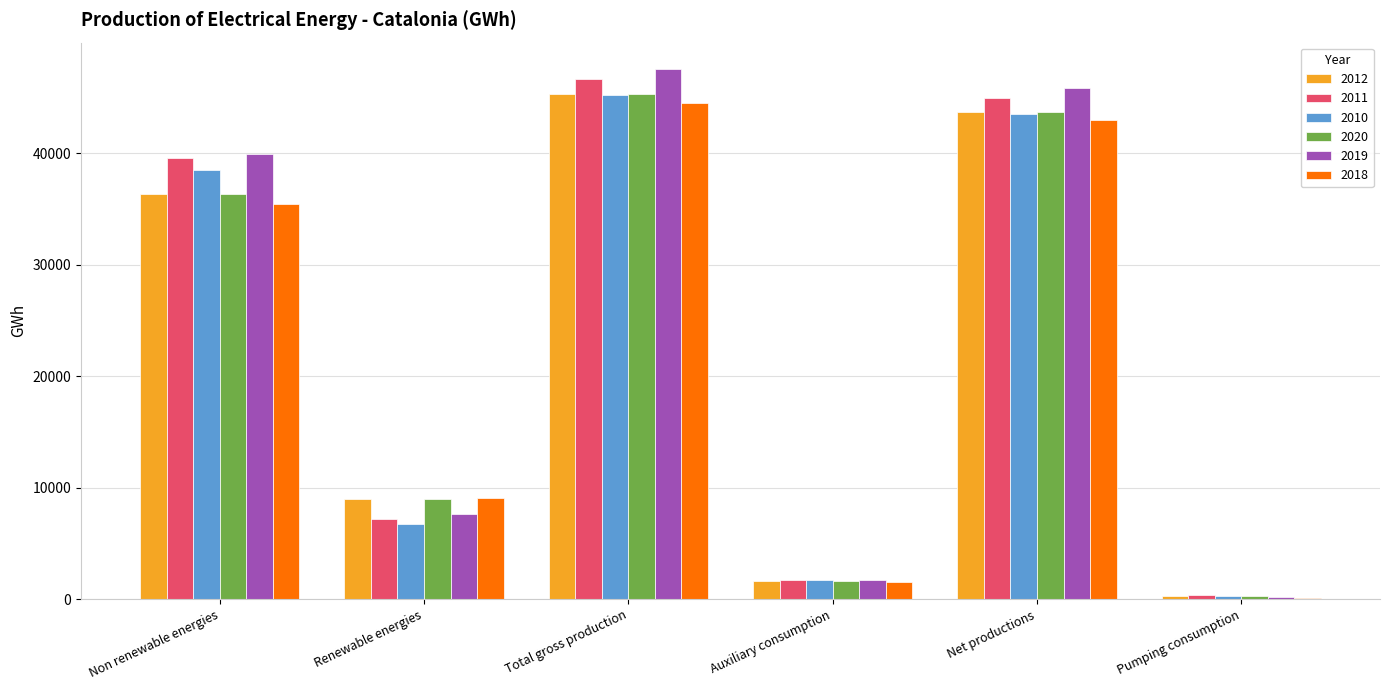

Which series has the widest spread of values?

2019